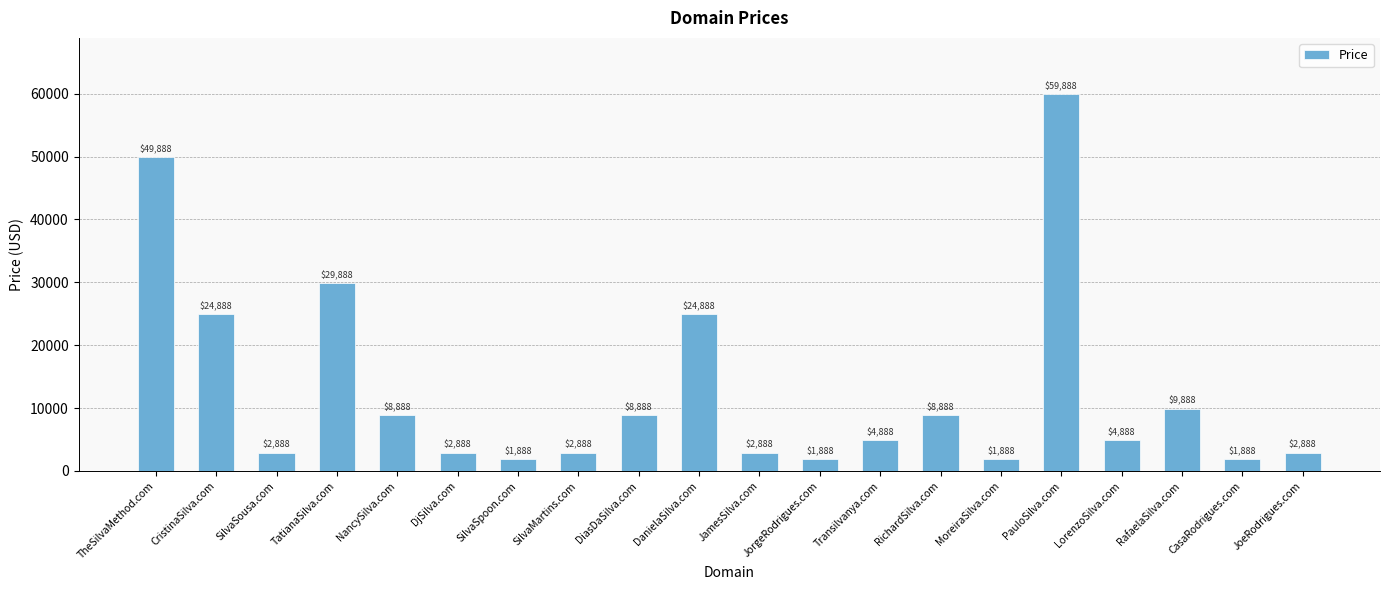

Which has a higher value, PauloSilva.com or CasaRodrigues.com?

PauloSilva.com